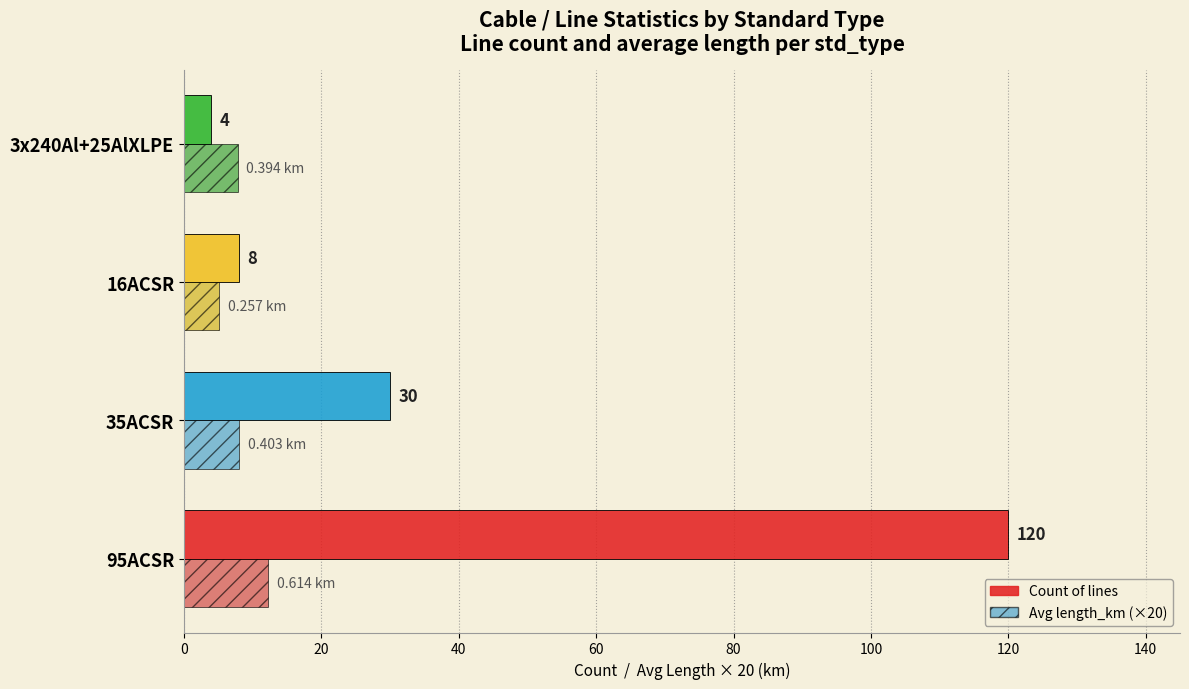

How many data points in Count of lines are less than 30?

2